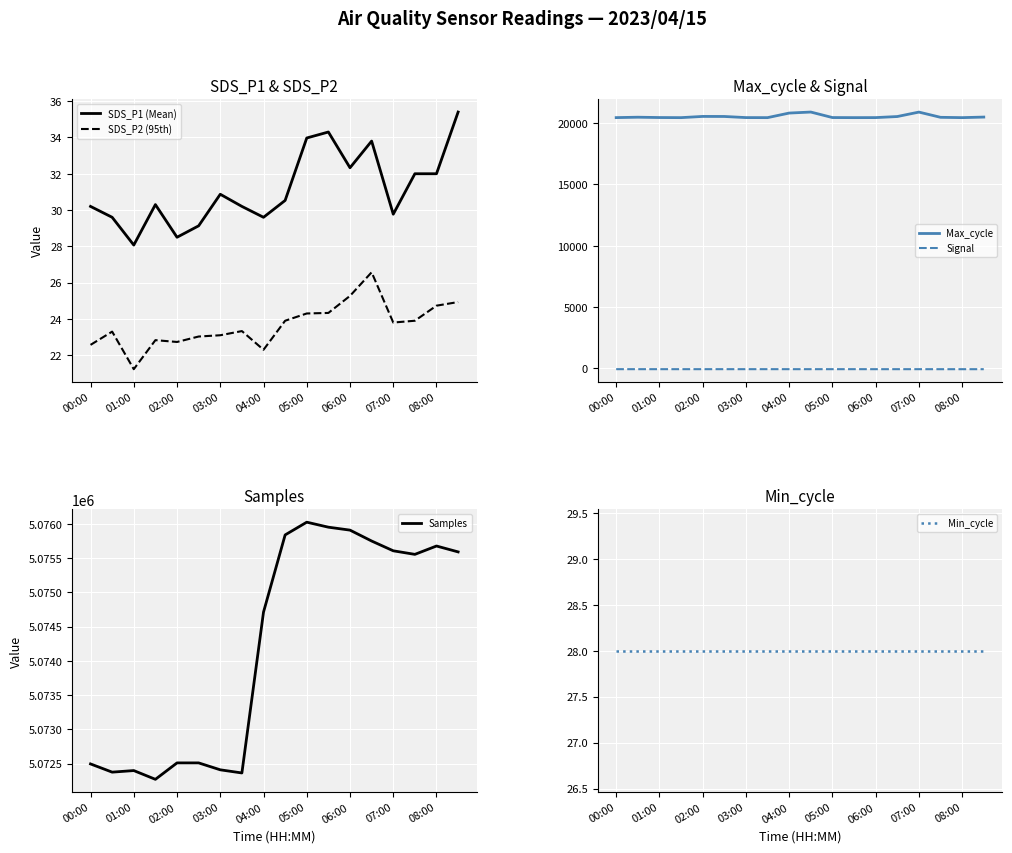

True or false: Max_cycle and Signal intersect in this chart.

False